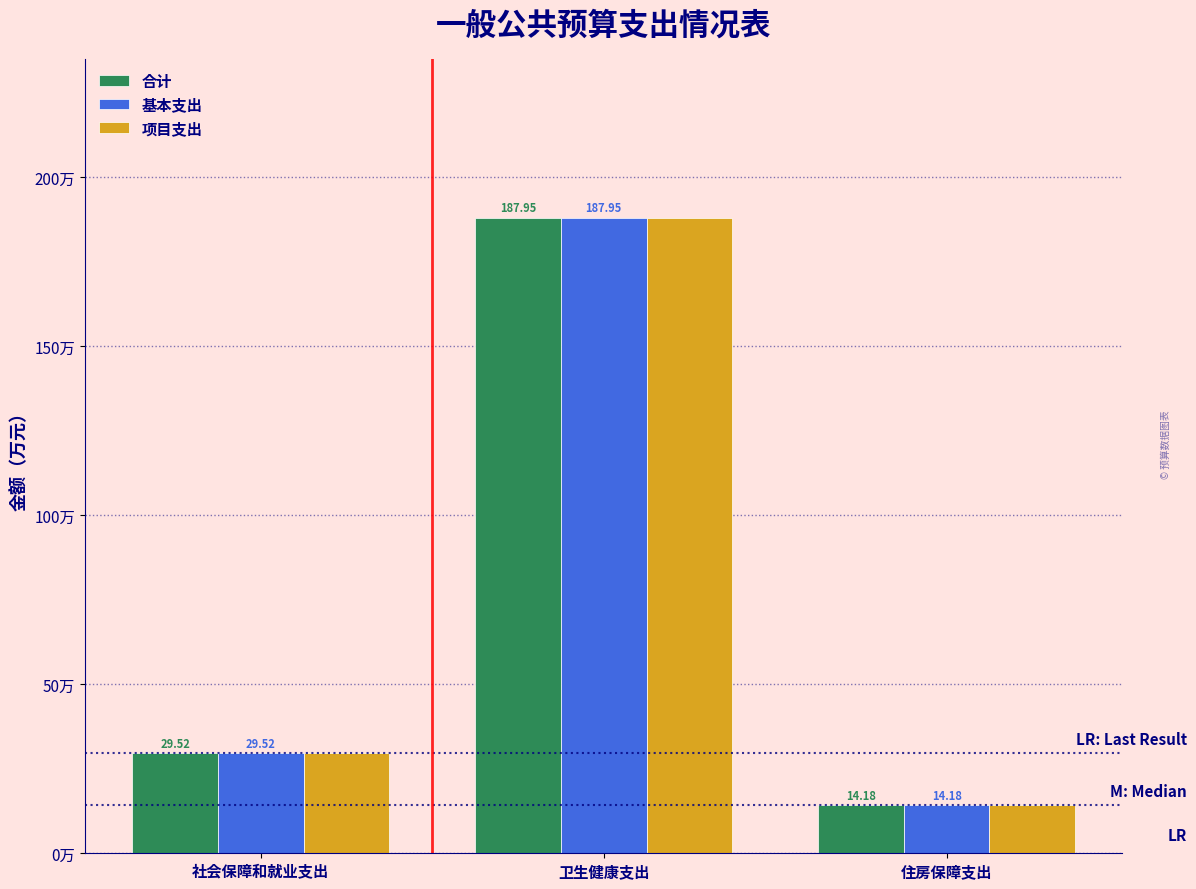

Rank the categories by 项目支出 value from lowest to highest.

住房保障支出, 社会保障和就业支出, 卫生健康支出